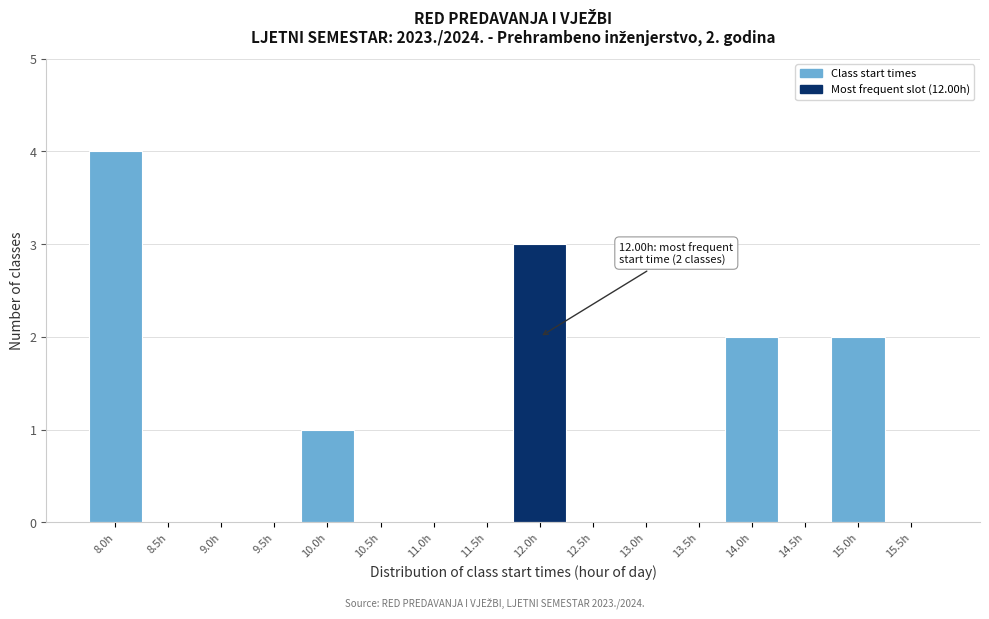

Reading left to right, extract all data points from this chart.

8.0h=4	8.5h=0	9.0h=0	9.5h=0	10.0h=1	10.5h=0	11.0h=0	11.5h=0	12.0h=3	12.5h=0	13.0h=0	13.5h=0	14.0h=2	14.5h=0	15.0h=2	15.5h=0